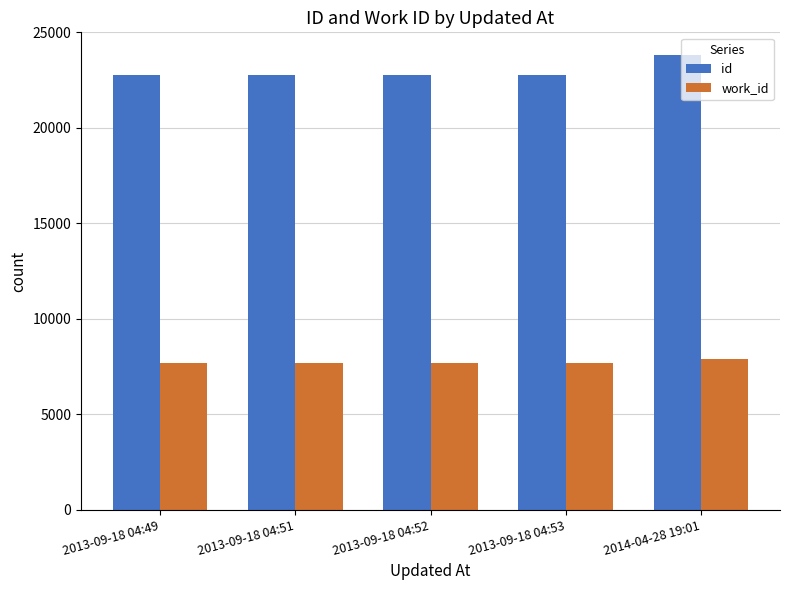

What is the maximum value for id?

23811